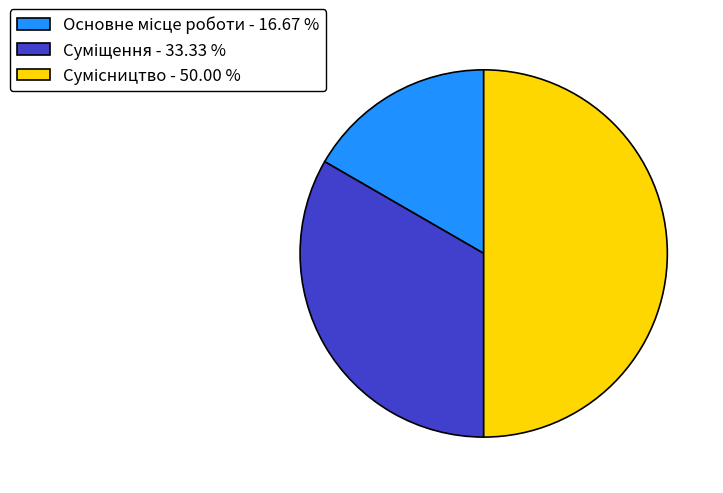

How many segments does this pie chart have?

3